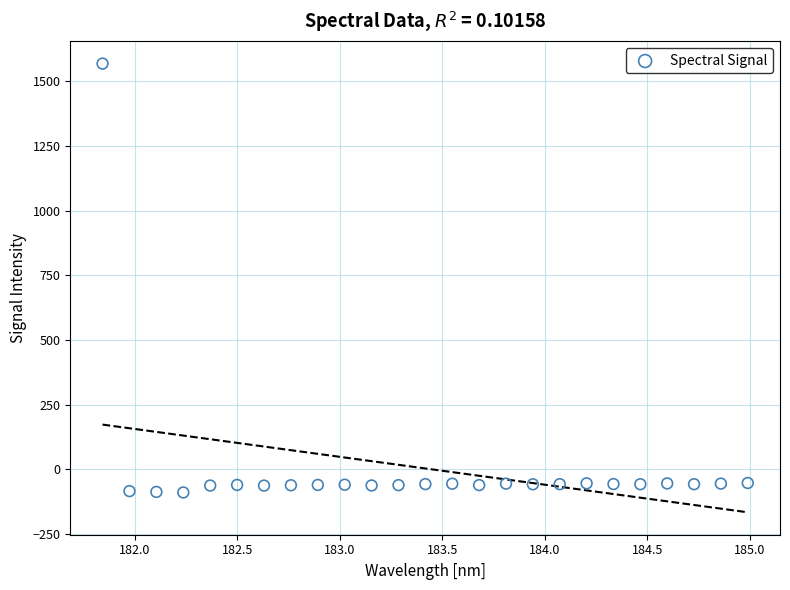

What is the range of X values (max minus min)?

3.1